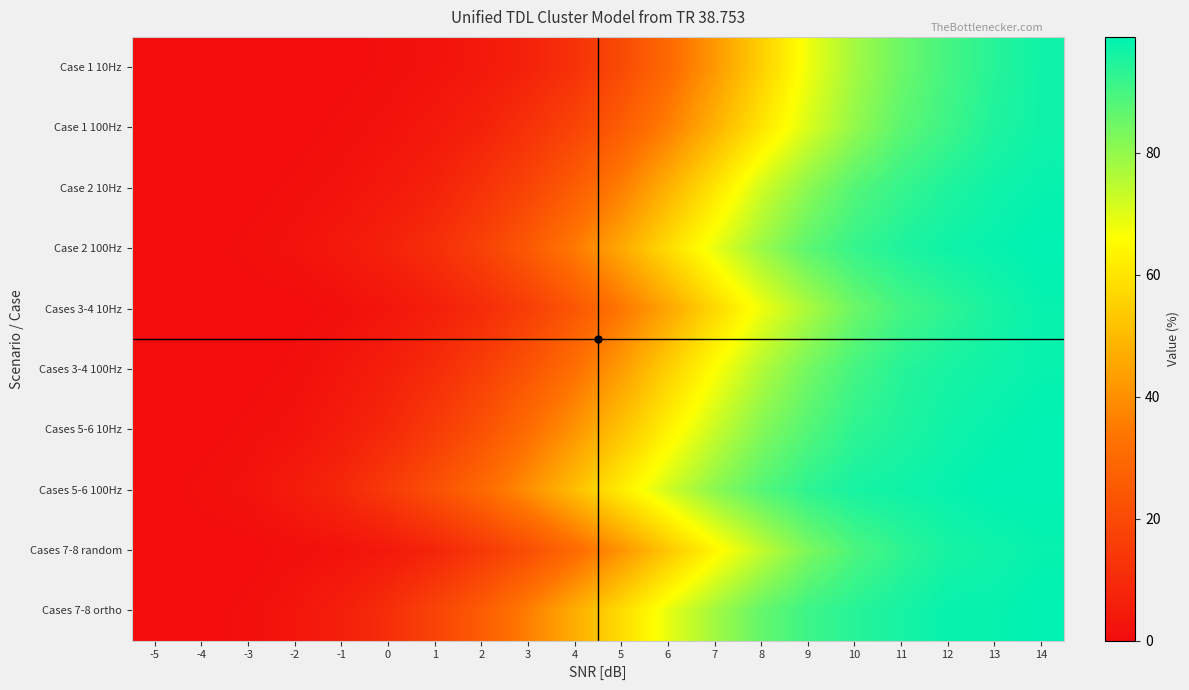

Between -1 and -2, which is larger?

-1